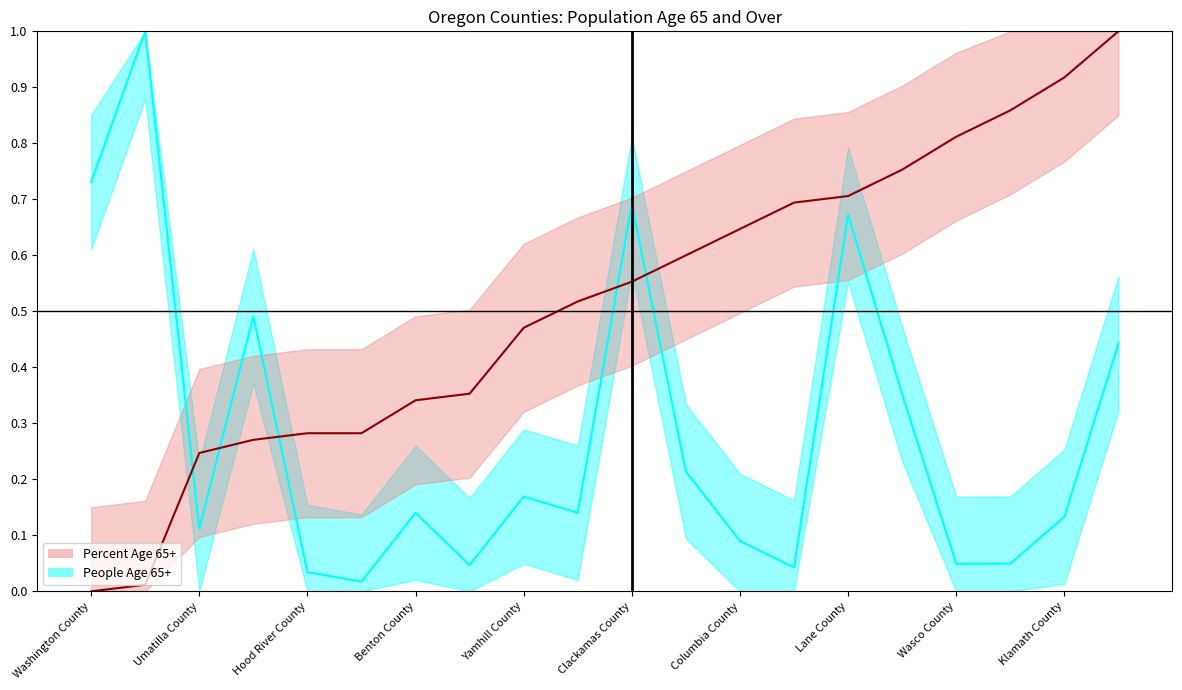

Does the chart have visible grid lines?

No